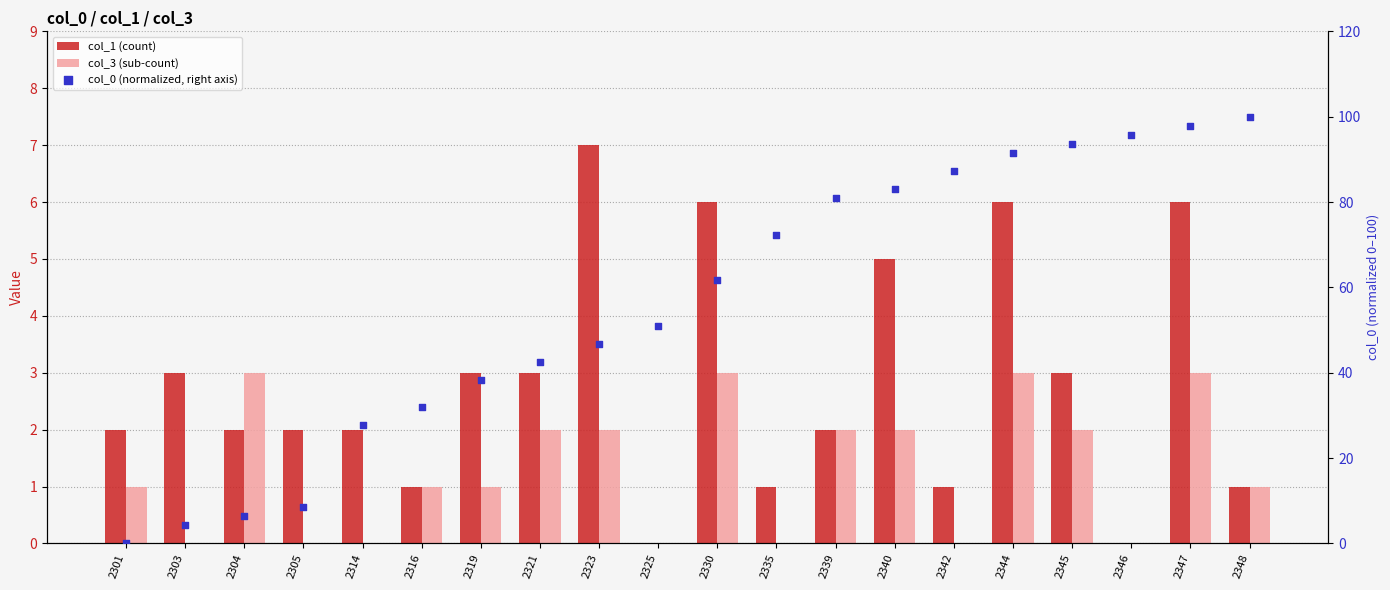

Which series reaches the maximum Y coordinate?

col_0 (normalized, right axis)